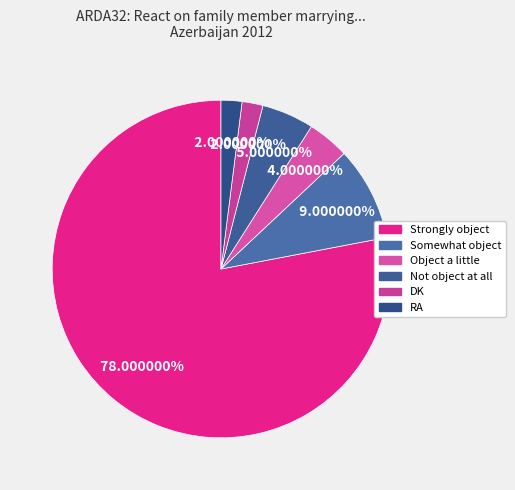

Between Not object at all and Somewhat object, which is larger?

Somewhat object